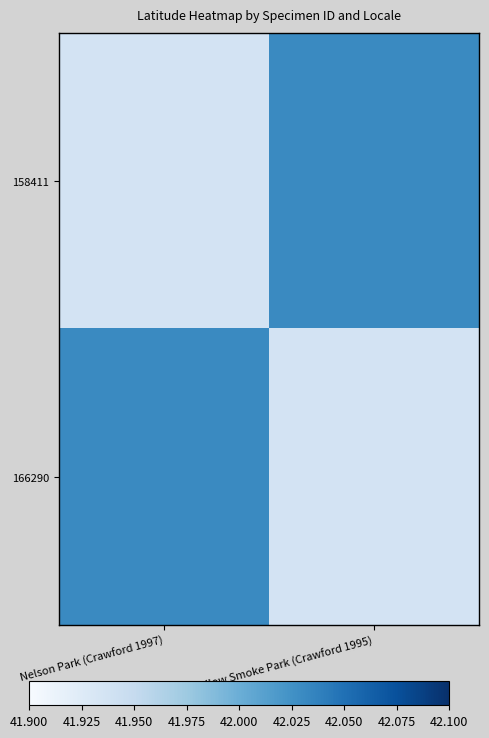

Reading right to left, extract all data points from this chart.

158411: Yellow Smoke Park (Crawford 1995)=42.0	Nelson Park (Crawford 1997)=41.9
166290: Yellow Smoke Park (Crawford 1995)=41.9	Nelson Park (Crawford 1997)=42.0